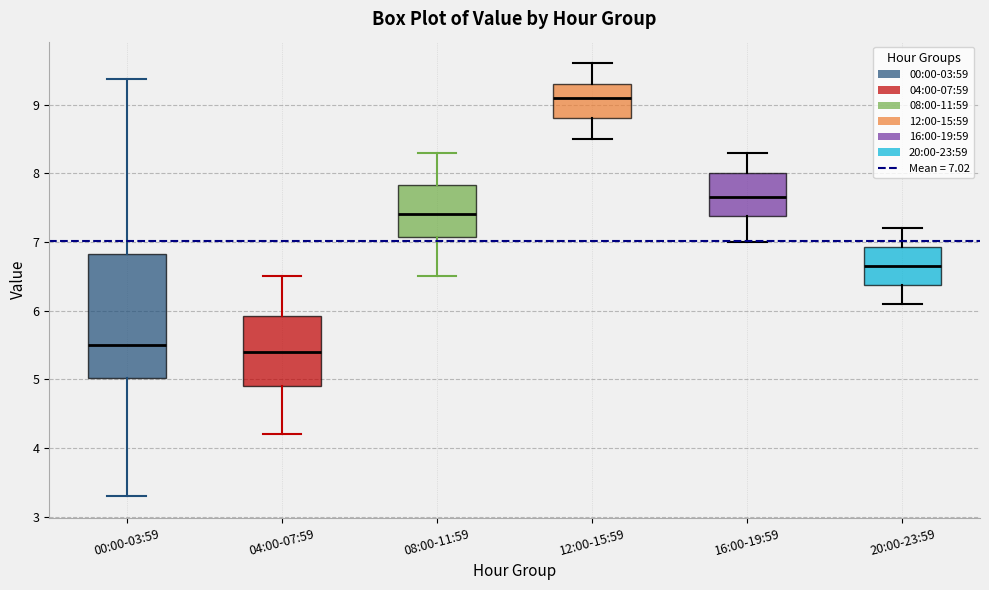

Comparing the boxes themselves (not the whiskers), which one is the tallest?

00:00-03:59